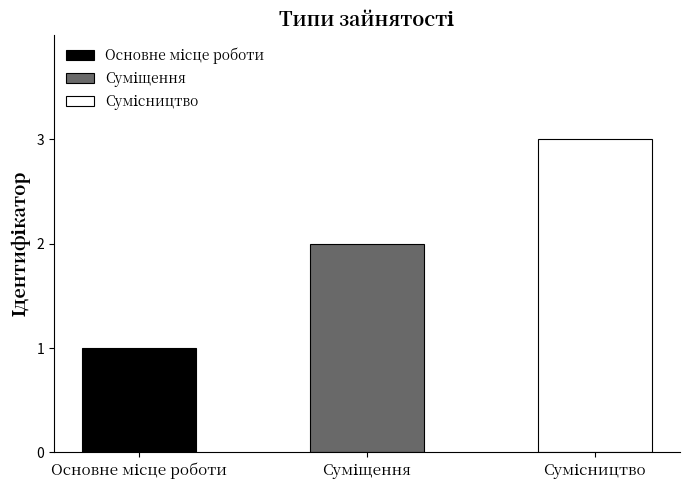

What position from the left is Основне місце роботи?

1